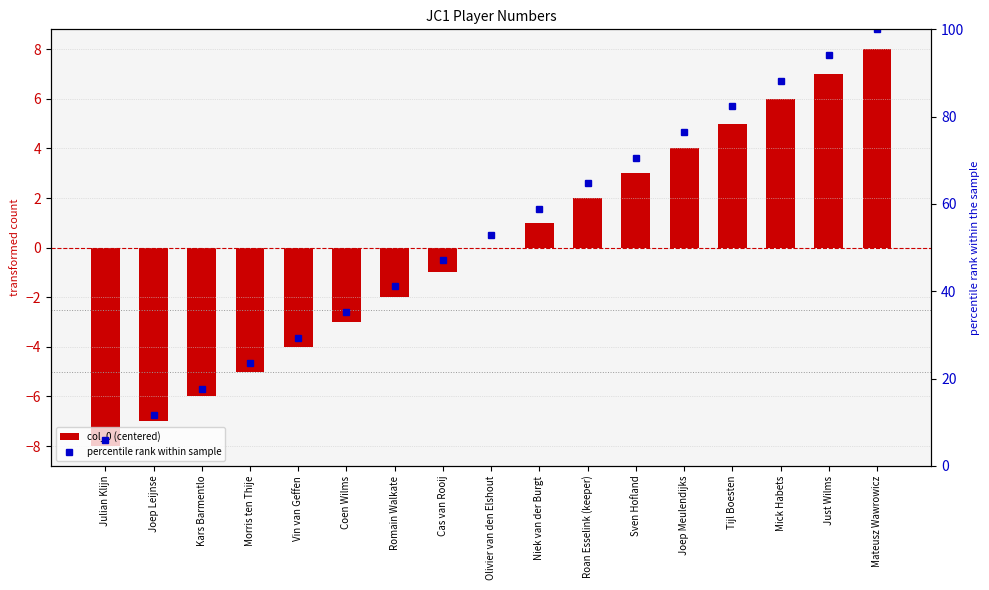

Between Roan Esselink (keeper) and Vin van Geffen, which is larger?

Roan Esselink (keeper)